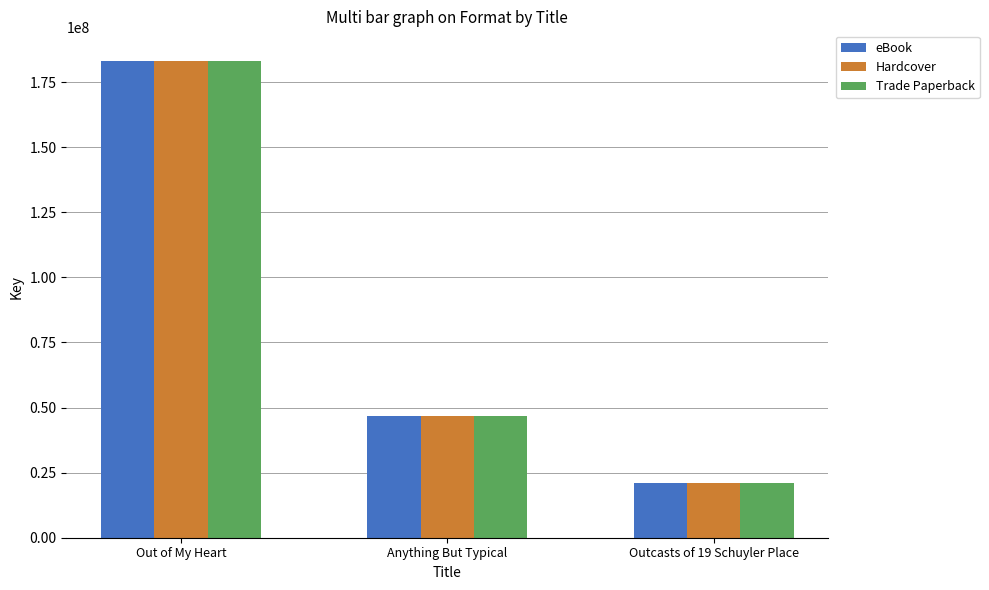

Reading left to right, transcribe all the data shown in this chart.

eBook: Out of My Heart=183212020	Anything But Typical=46593613	Outcasts of 19 Schuyler Place=20894568
Hardcover: Out of My Heart=183212020	Anything But Typical=46593613	Outcasts of 19 Schuyler Place=20894568
Trade Paperback: Out of My Heart=183212020	Anything But Typical=46593613	Outcasts of 19 Schuyler Place=20894568